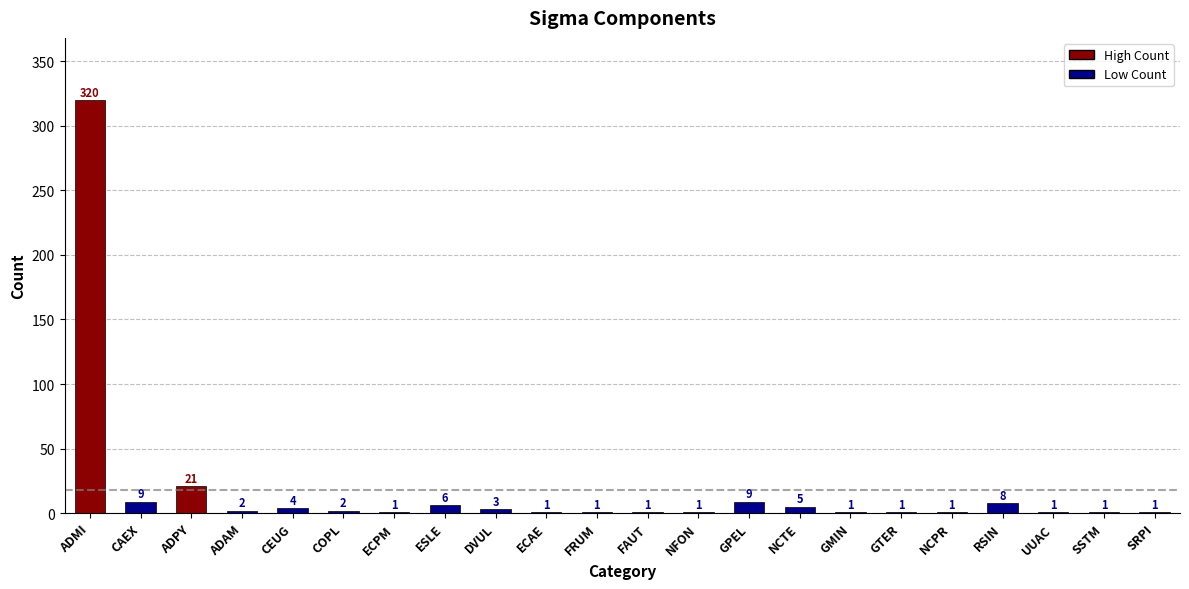

How many distinct data groups are displayed?

1